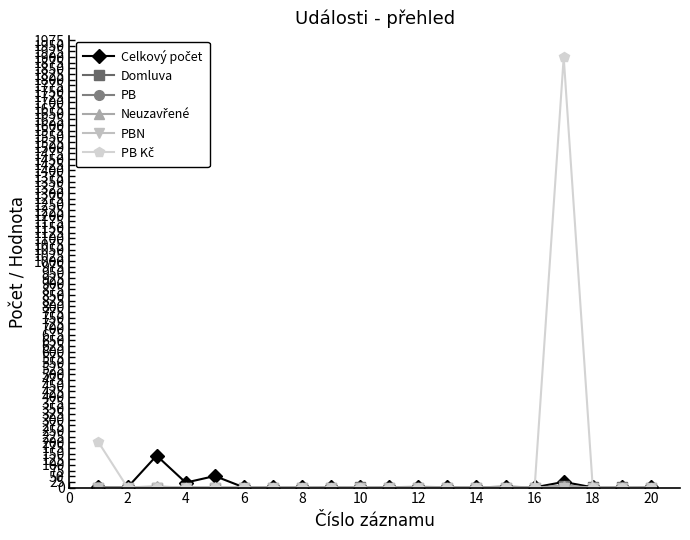

At how many categories does at least one series exceed 121?

3